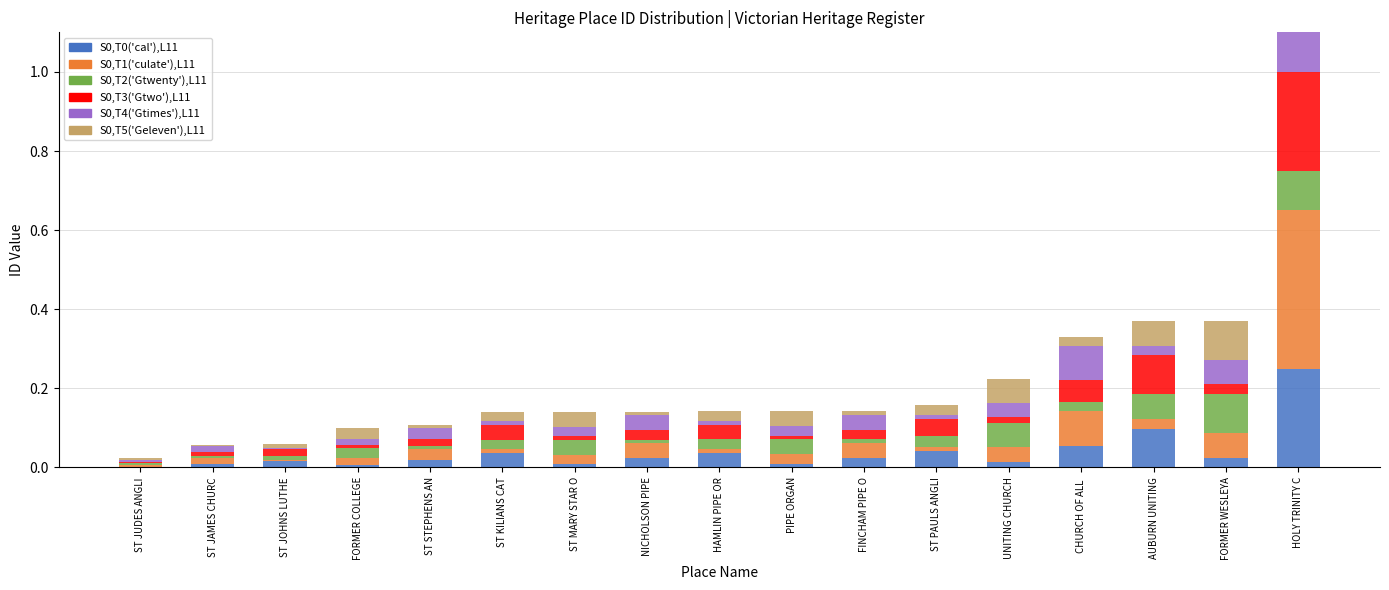

List the labels in order of value, largest first.

HOLY TRINITY C, FORMER WESLEYA, AUBURN UNITING, CHURCH OF ALL, UNITING CHURCH, ST PAULS ANGLI, FINCHAM PIPE O, PIPE ORGAN, HAMLIN PIPE OR, NICHOLSON PIPE, ST MARY STAR O, ST KILIANS CAT, ST STEPHENS AN, FORMER COLLEGE, ST JOHNS LUTHE, ST JAMES CHURC, ST JUDES ANGLI